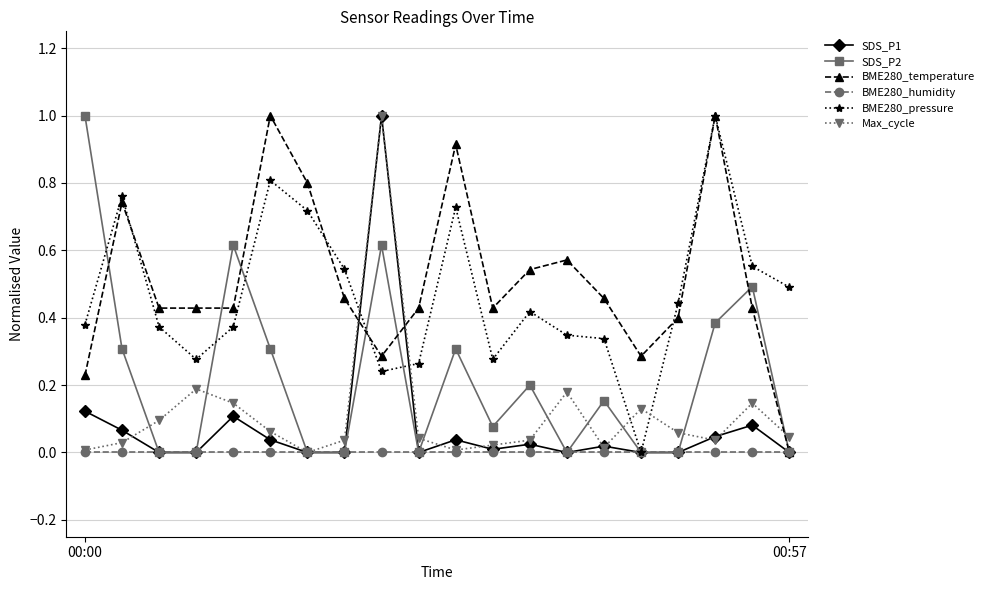

What is the highest value of the Max_cycle series?

1.0